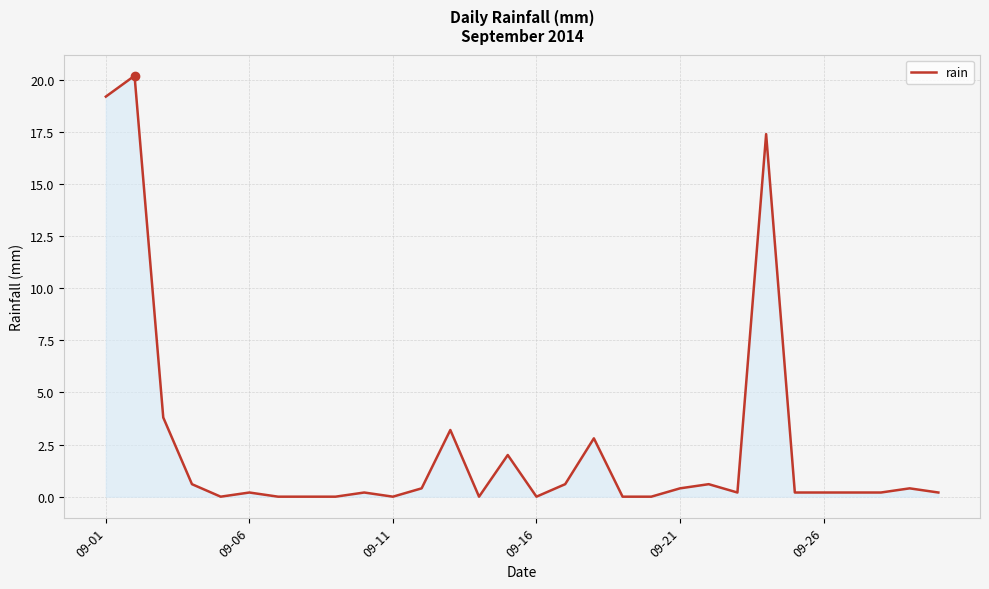

What is the maximum value shown in the chart?

20.2